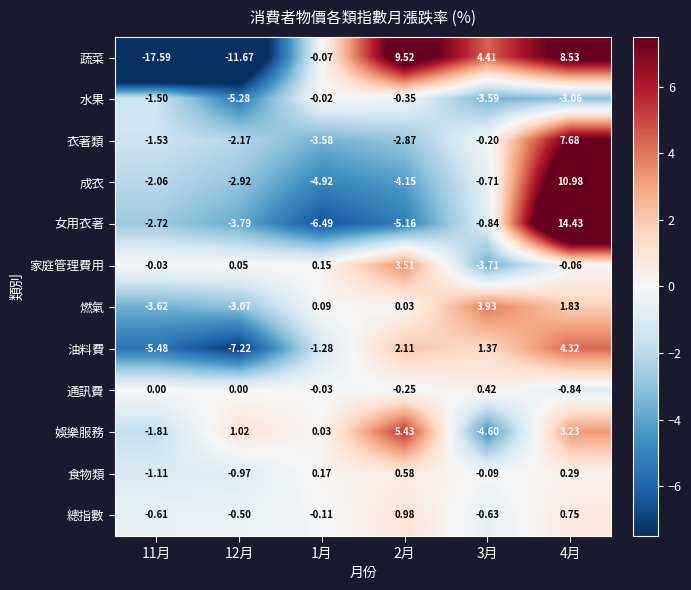

Is the value of 娛樂服務 at 3月 greater than the value of 油料費 at 3月?

No